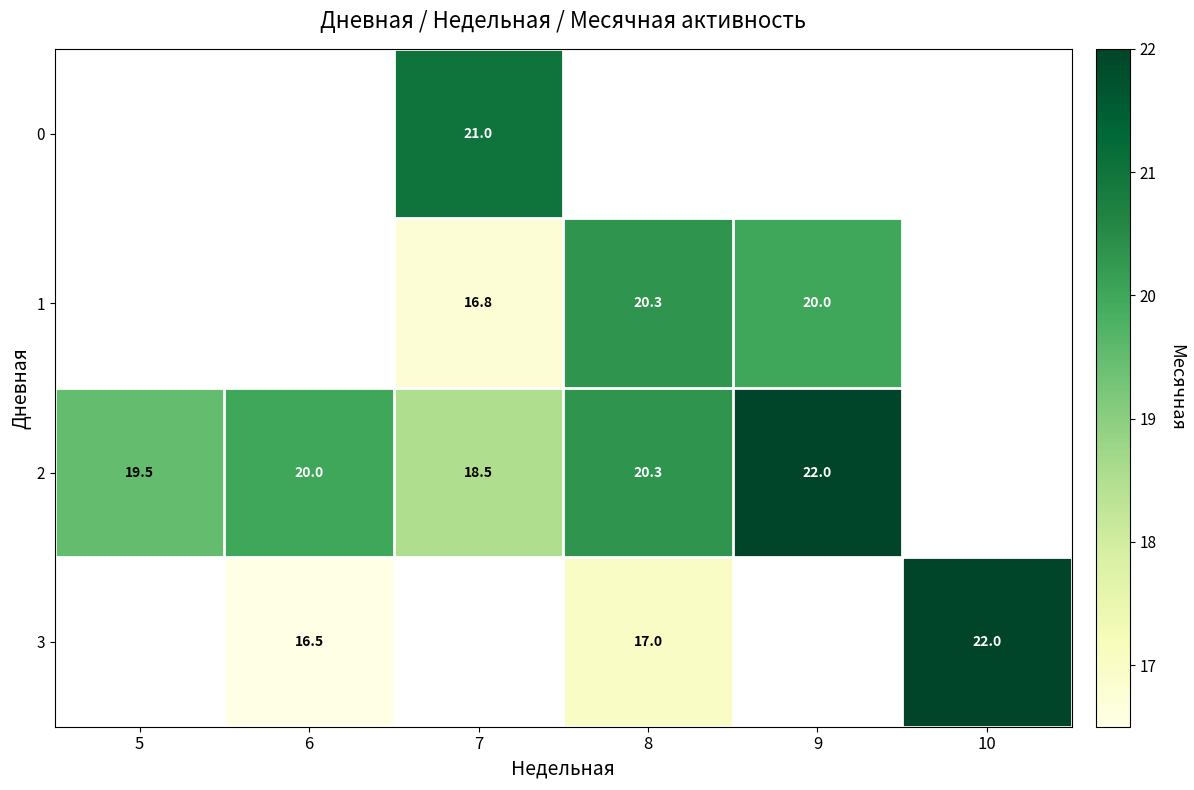

Is it true that 3 equals 22.0 at 10?

True